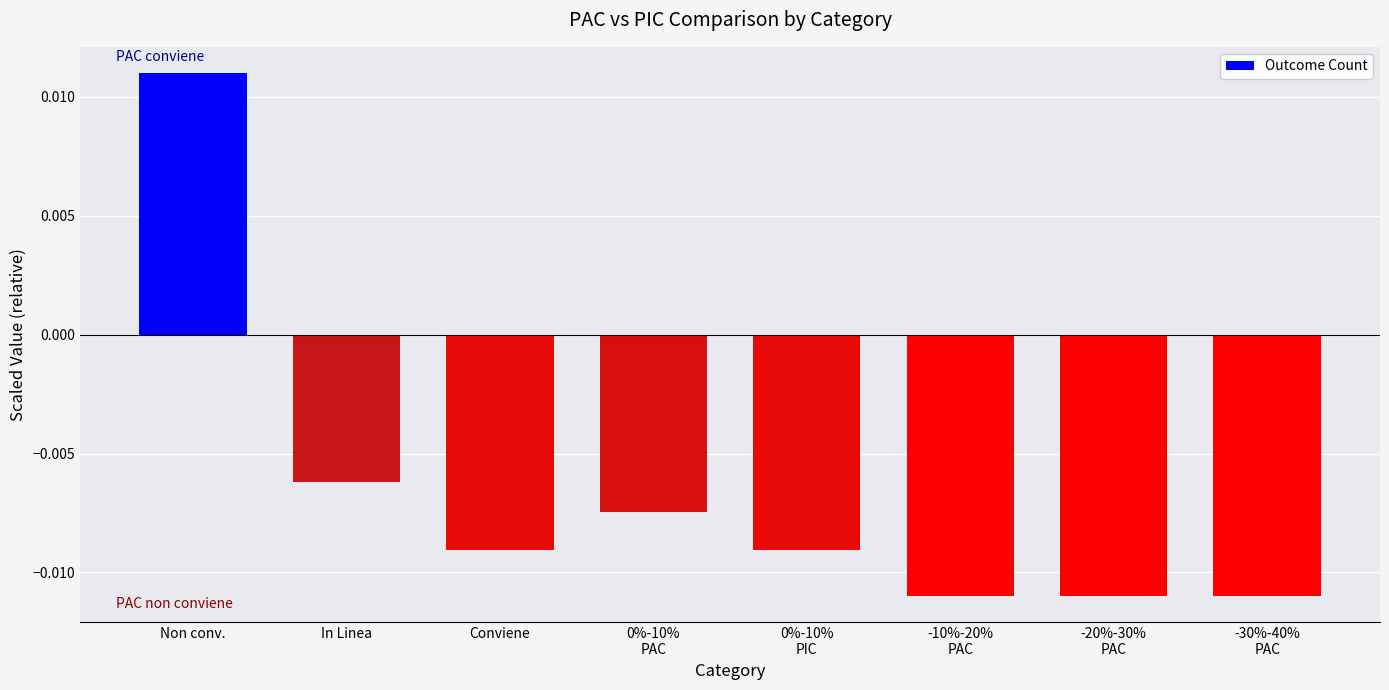

Count the number of data series in this chart.

1